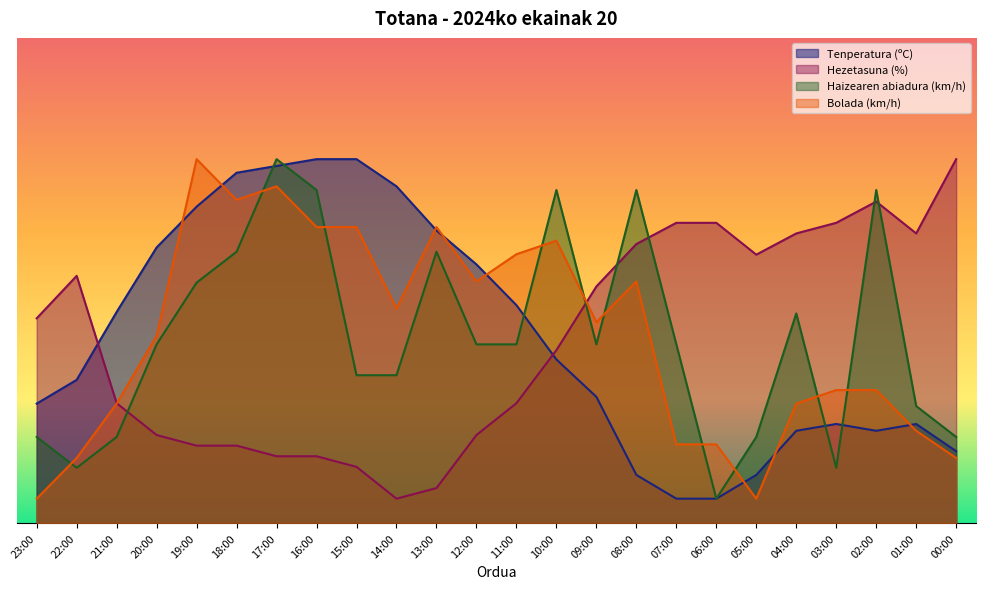

What is the sum of the Hezetasuna (%) values at 13:00 and 07:00?

69.1